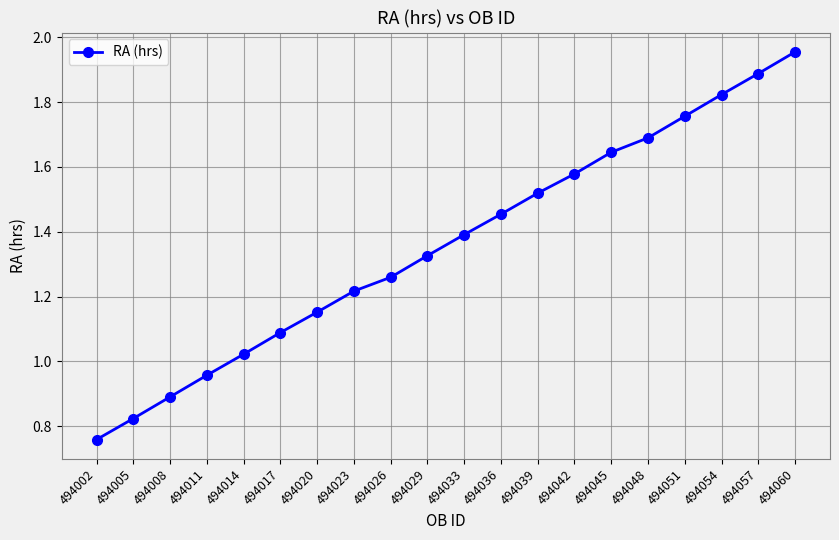

Which label corresponds to the largest value in the chart?

494060